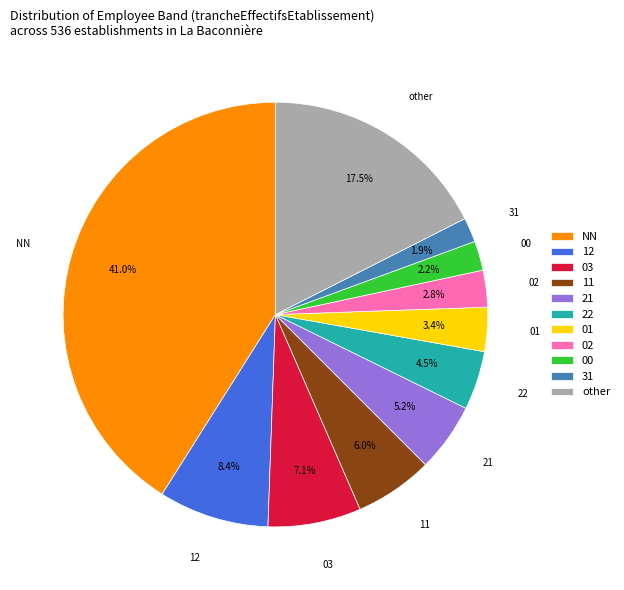

Which has a higher value, NN or 12?

NN